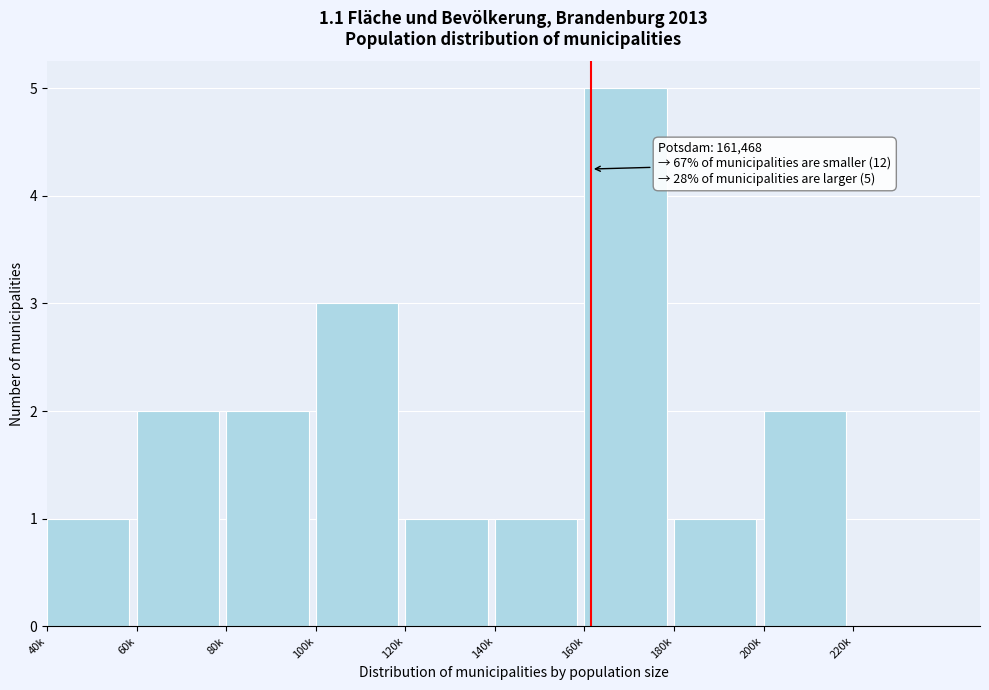

Reading right to left, extract all data points from this chart.

220k=0	200k=2	180k=1	160k=5	140k=1	120k=1	100k=3	80k=2	60k=2	40k=1